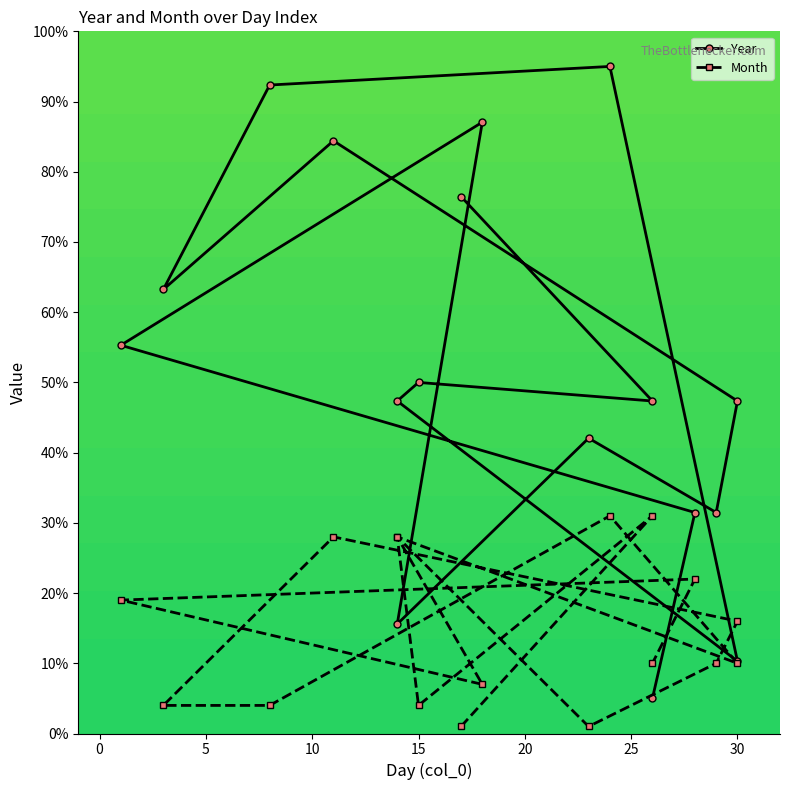

Which series changed the most between 11 and 1?

Year